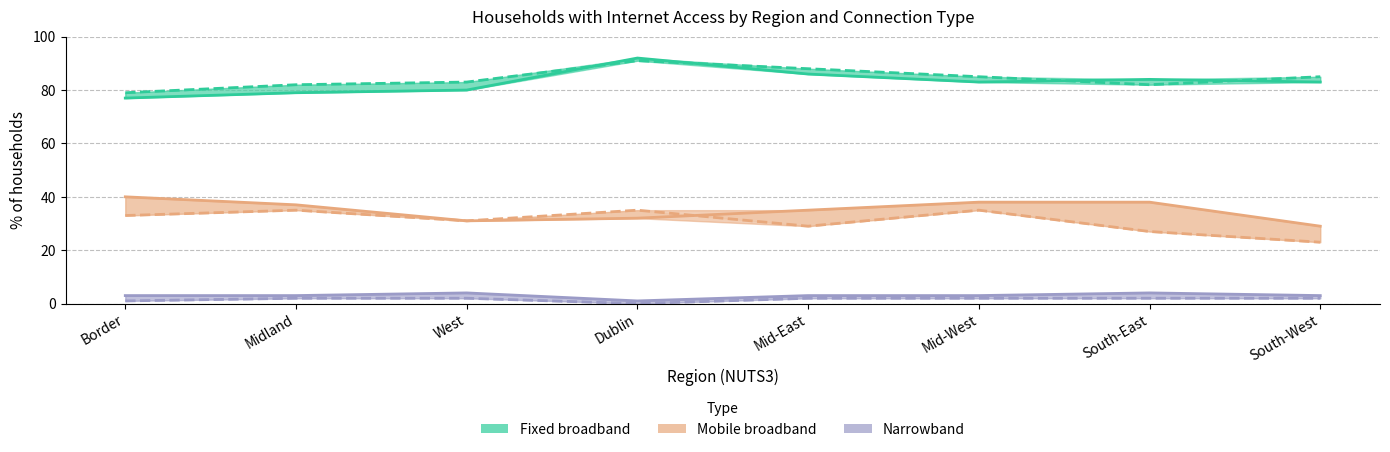

What is the average value of the Fixed broadband 2023 series?

84